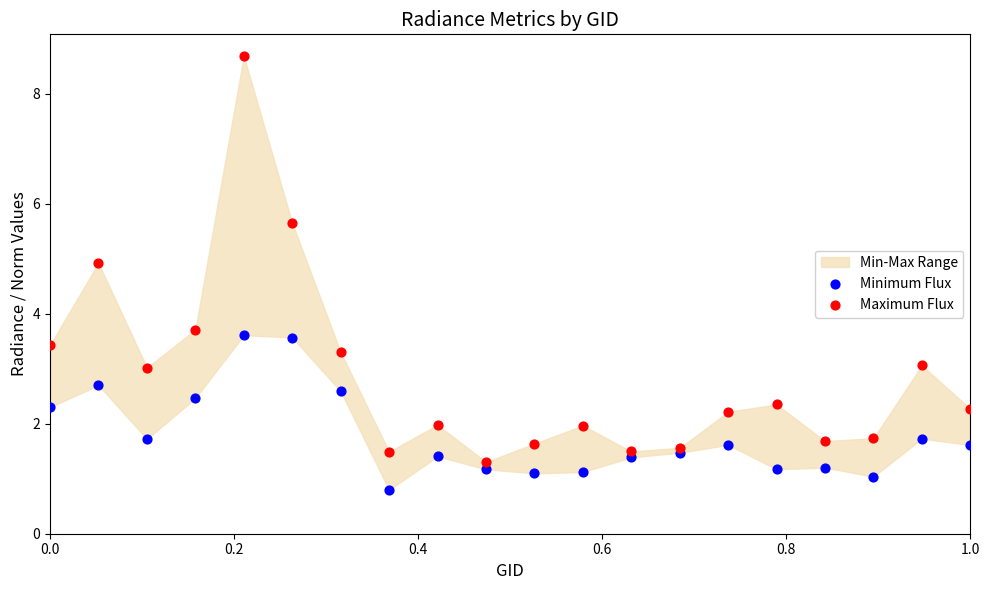

In the Maximum Flux series, what Y value is closest to 4?

3.7